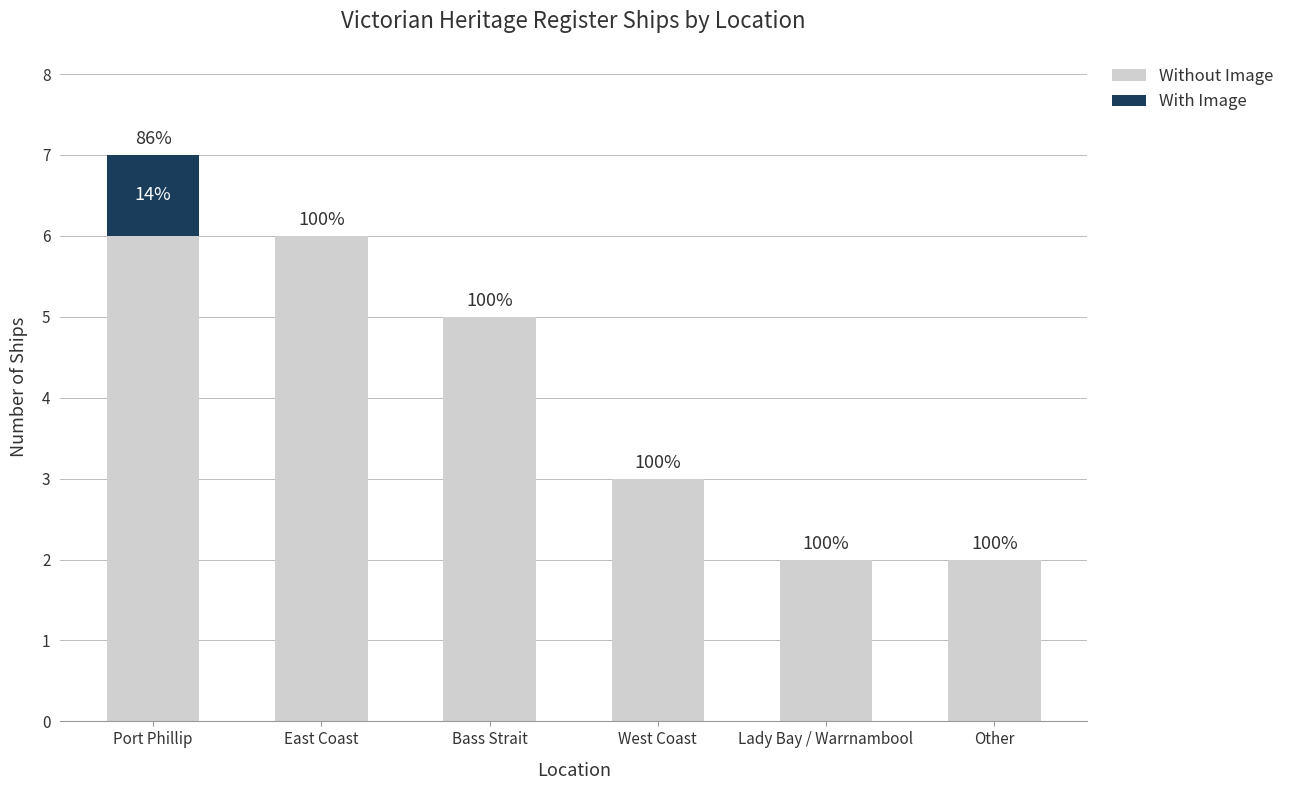

What is the difference between the maximum and second lowest values in the With Image series?

1